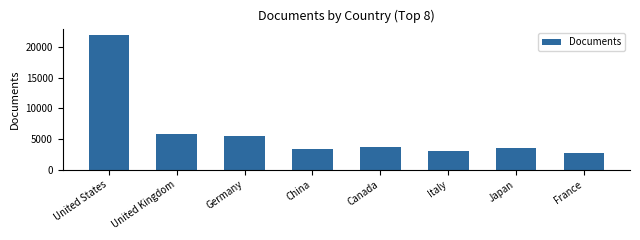

At which label is the value closest to 12302?

United Kingdom